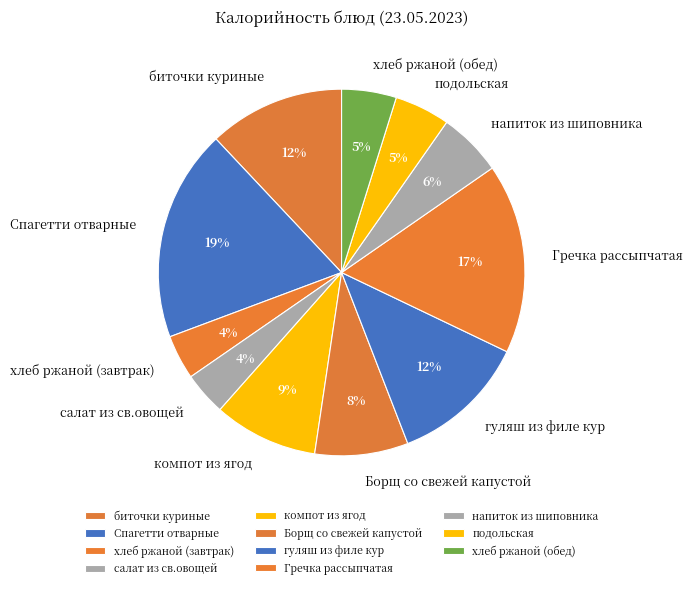

Which category has the biggest portion of the pie?

Спагетти отварные